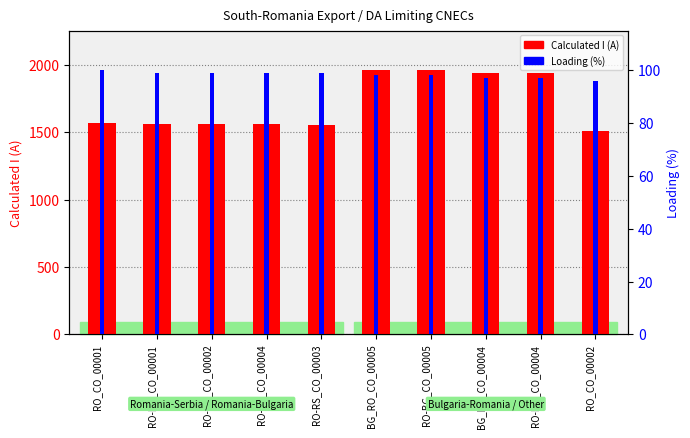

What are all the series names shown in the legend?

Calculated I (A), Loading (%)